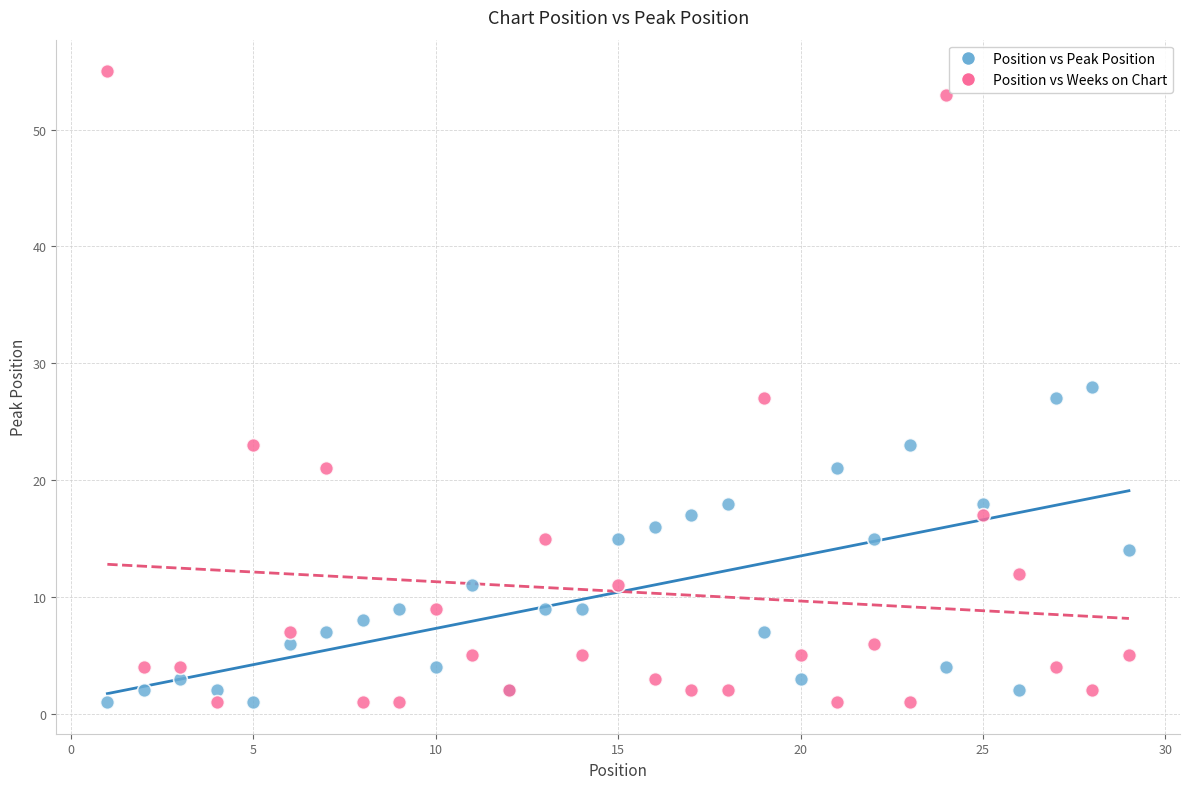

Which series contains the highest Y value?

Position vs Weeks on Chart